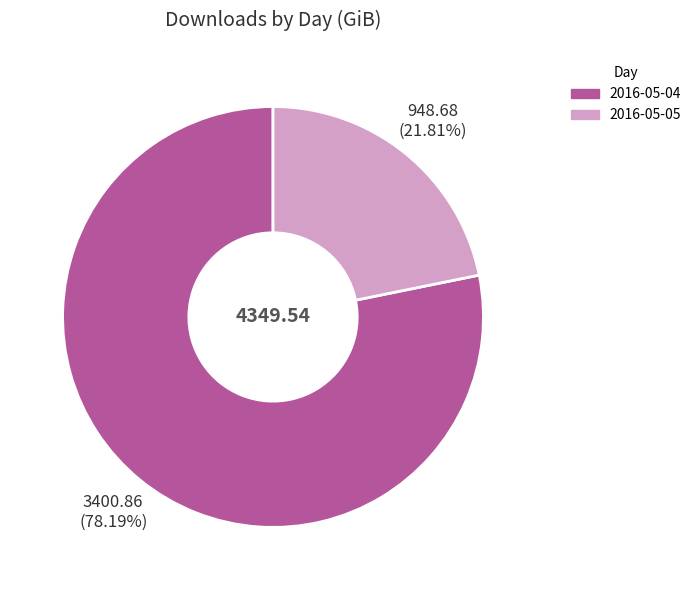

Is the sum of 2016-05-05 and 2016-05-04 greater than half?

Yes